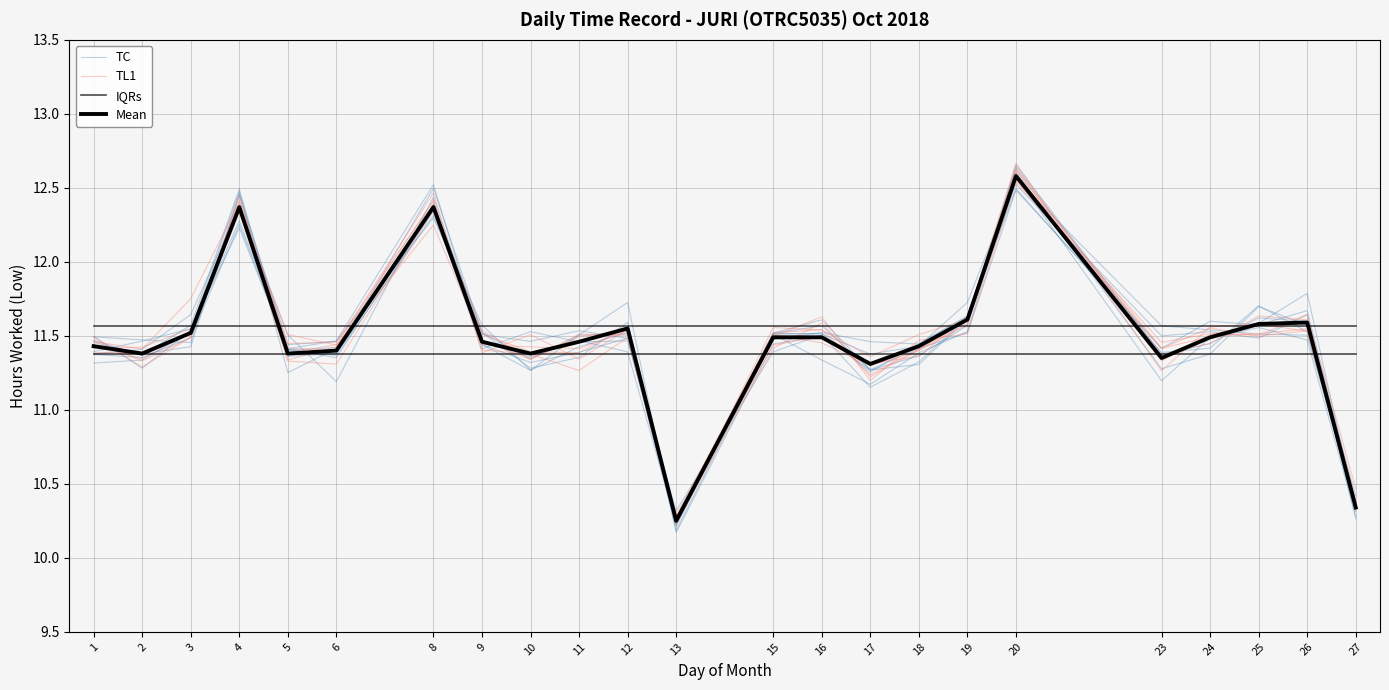

How many interior local valleys does the TC series have?

6